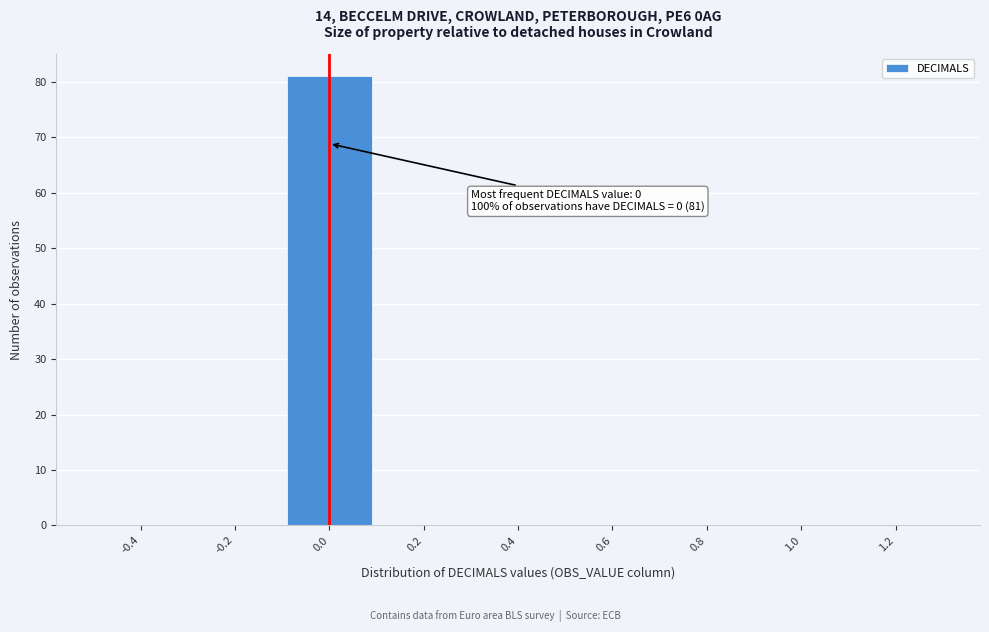

Which range on the x-axis has the tallest bar?

-0.1 to 0.1